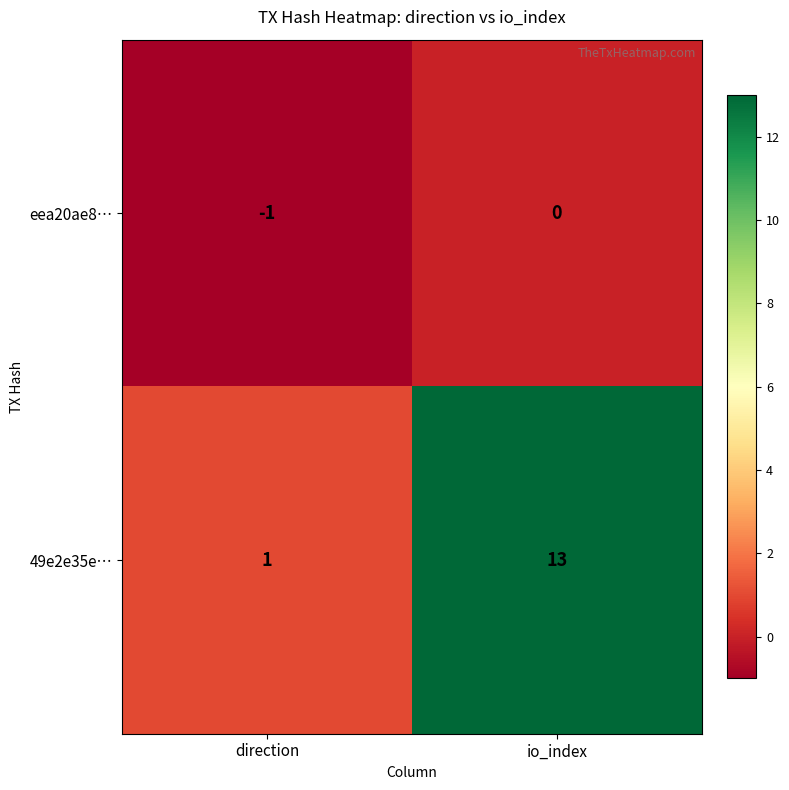

Rank the series at io_index from highest to lowest value.

49e2e35e…, eea20ae8…